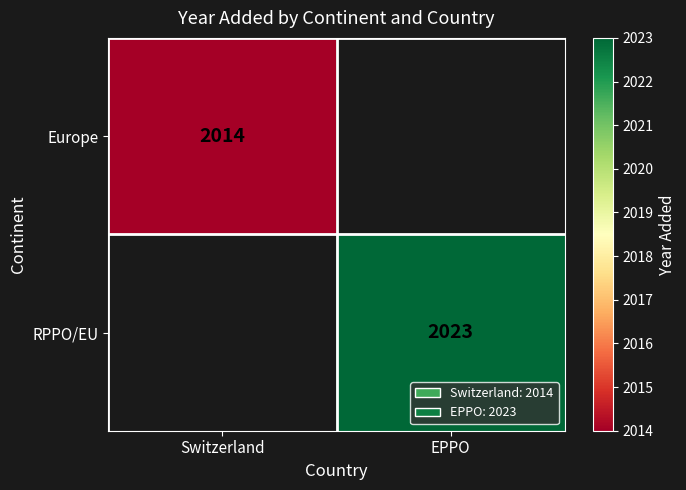

True or false: Europe has a value of 2014 at Switzerland.

True